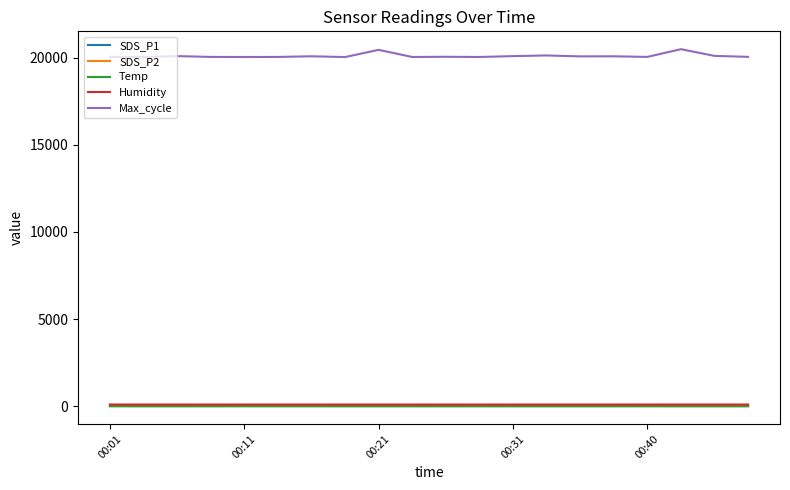

What is the smallest value displayed?

2.3